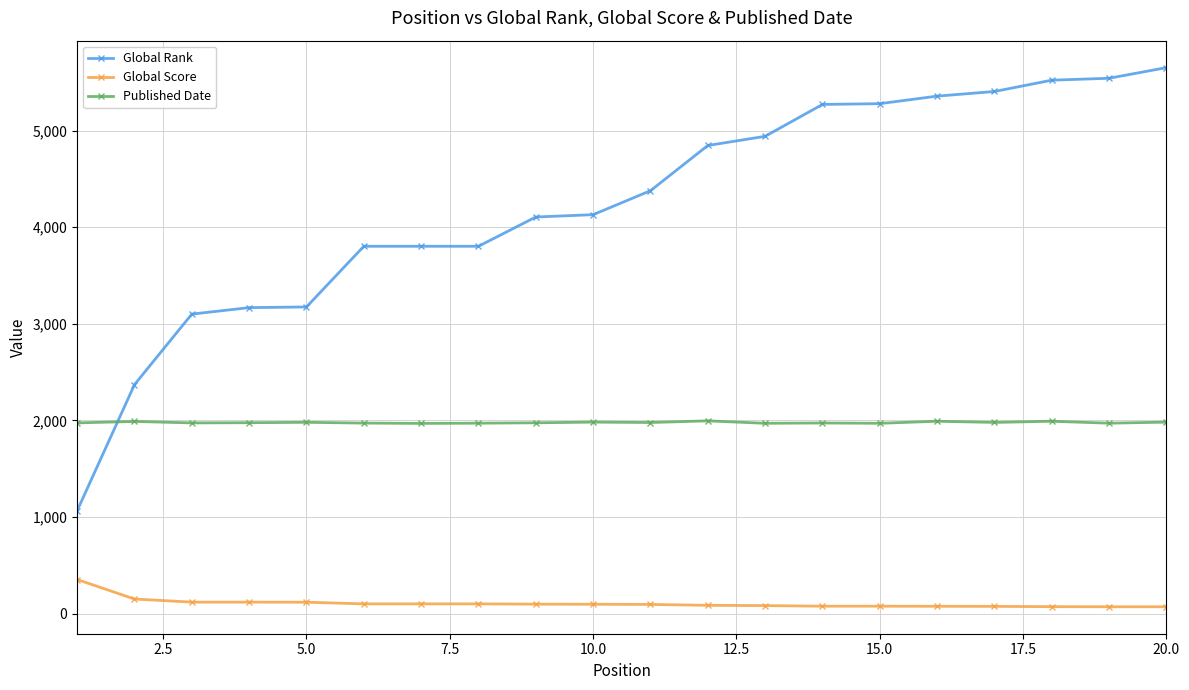

What is the sum of all Global Rank values?

84719